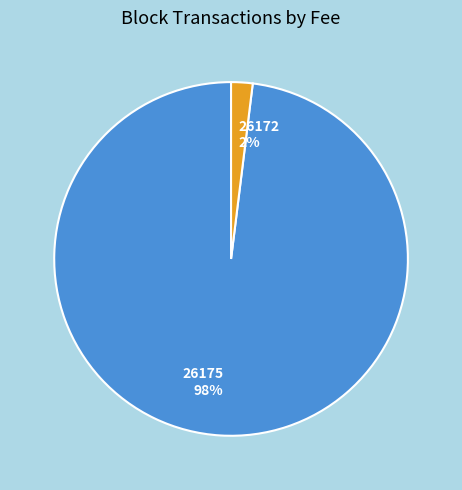

Does any single category account for the majority?

Yes